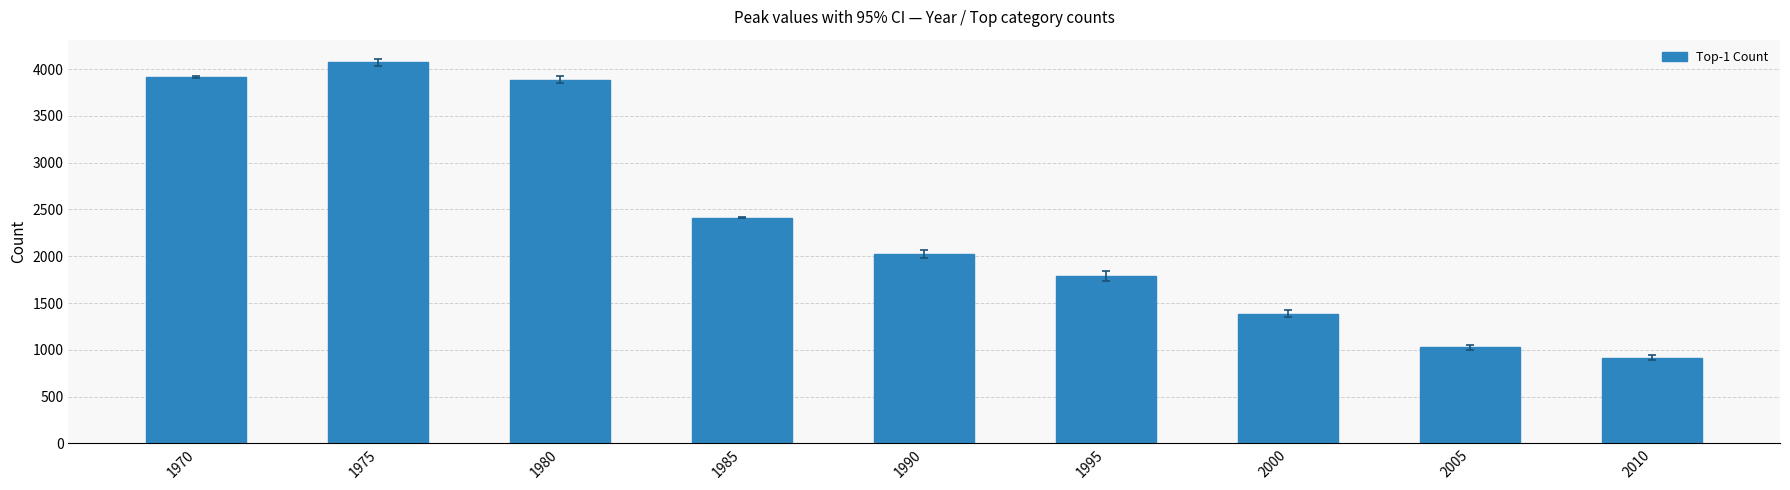

Are the bars grouped side by side (vs. stacked)?

No